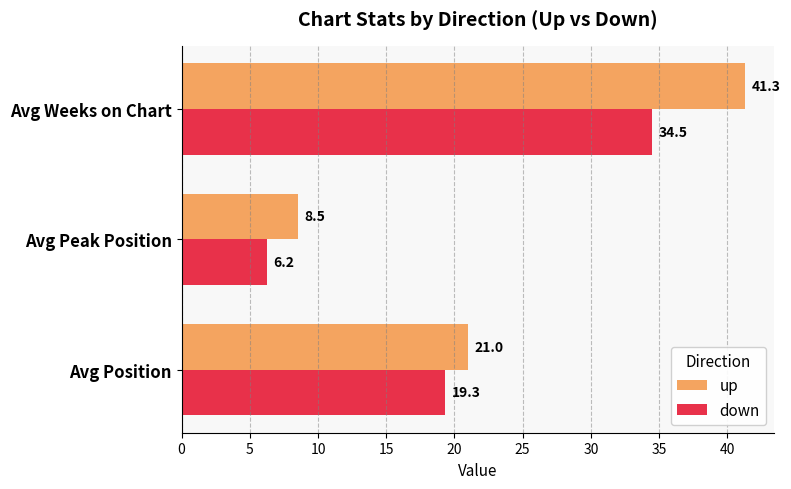

Which series has the largest total across all categories?

up